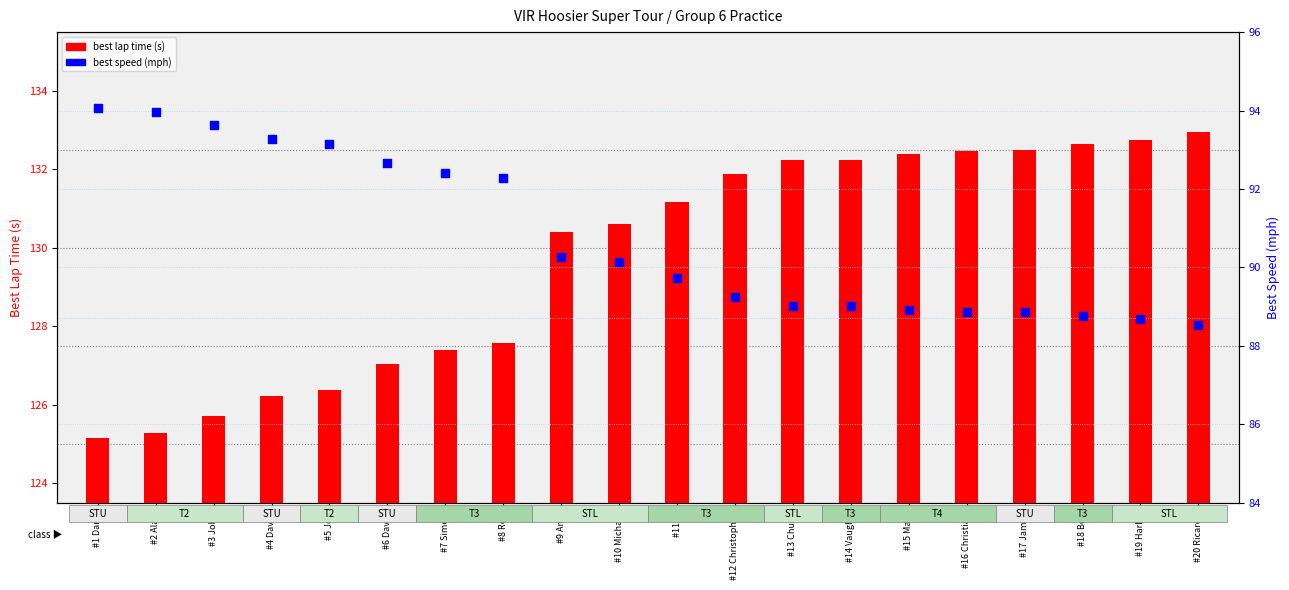

At how many categories does at least one series exceed 116?

20